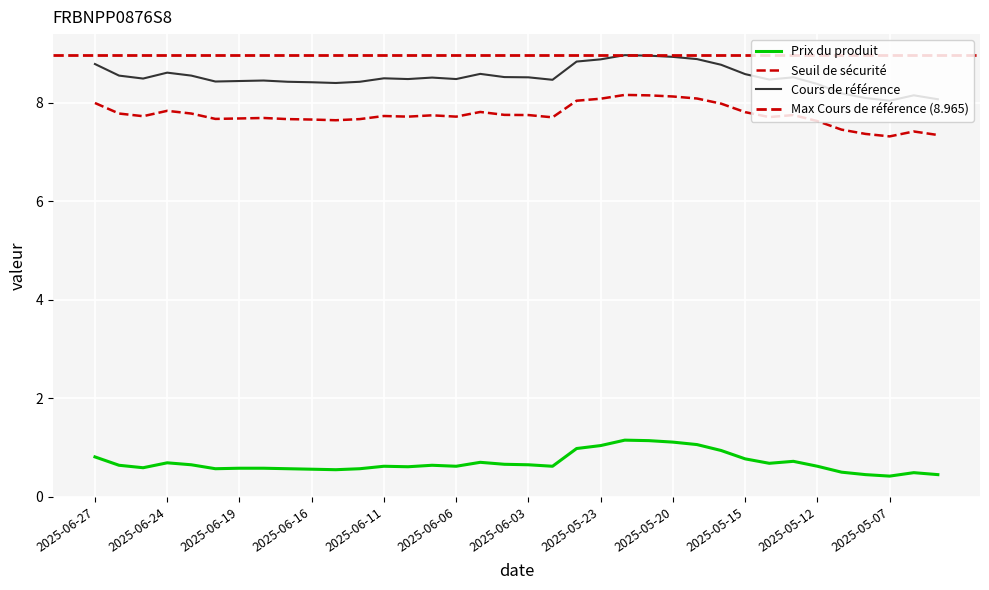

How many interior local peaks does the Seuil de sécurité series have?

8